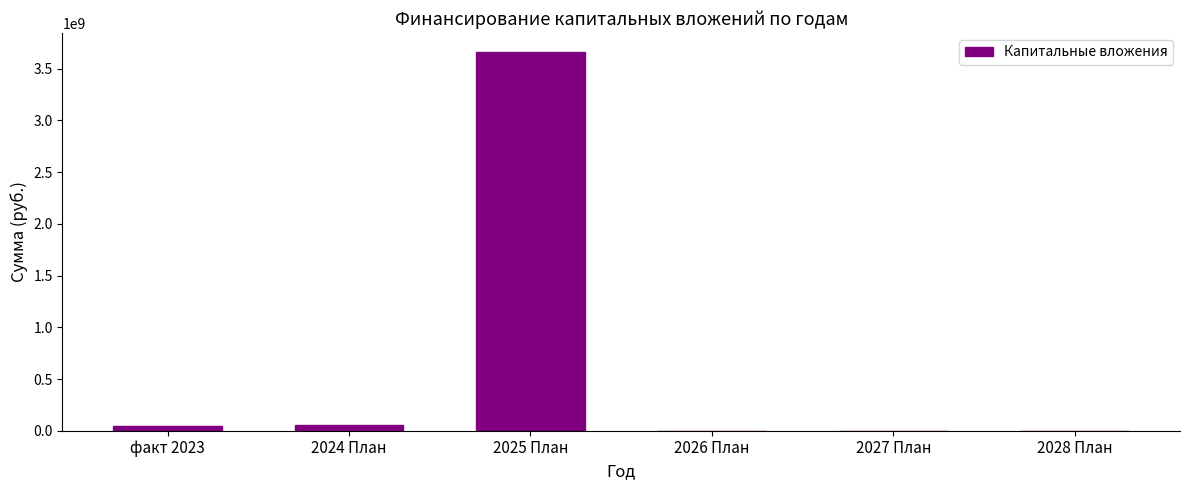

What is the greatest value displayed?

3663721550